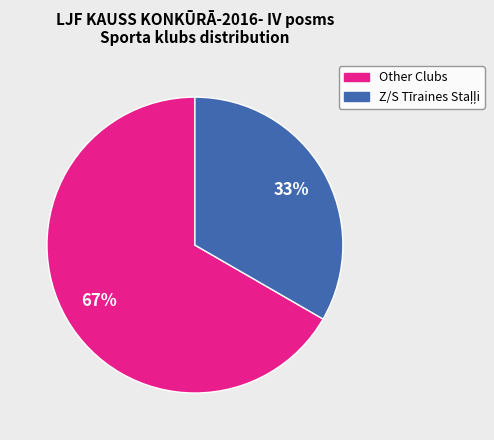

To the nearest percent, what is the average slice percentage?

50%